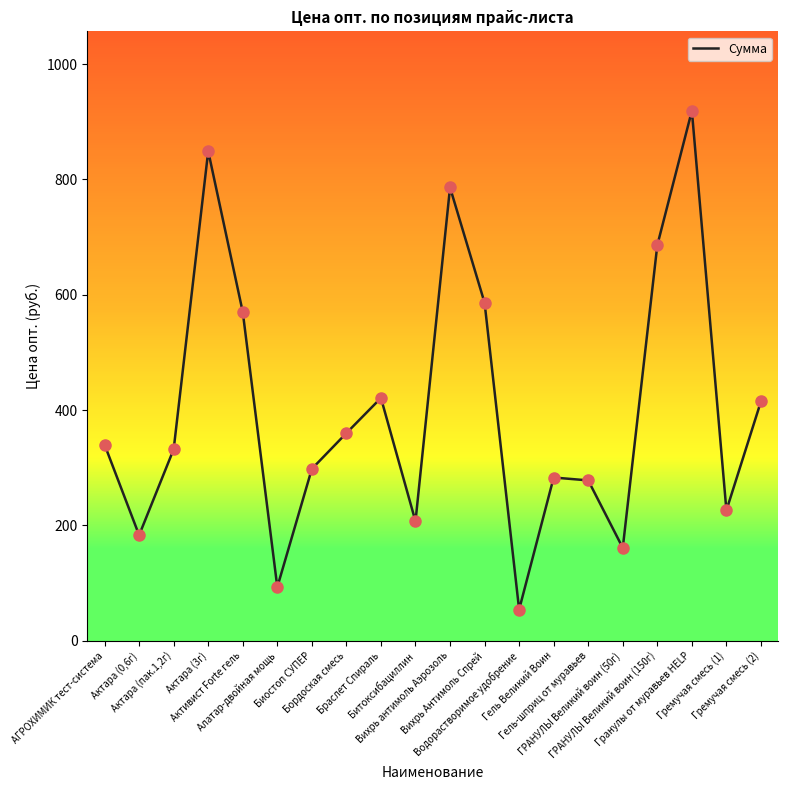

What is the ratio of the value at Биостоп СУПЕР to the value at Бордоская смесь?

0.8